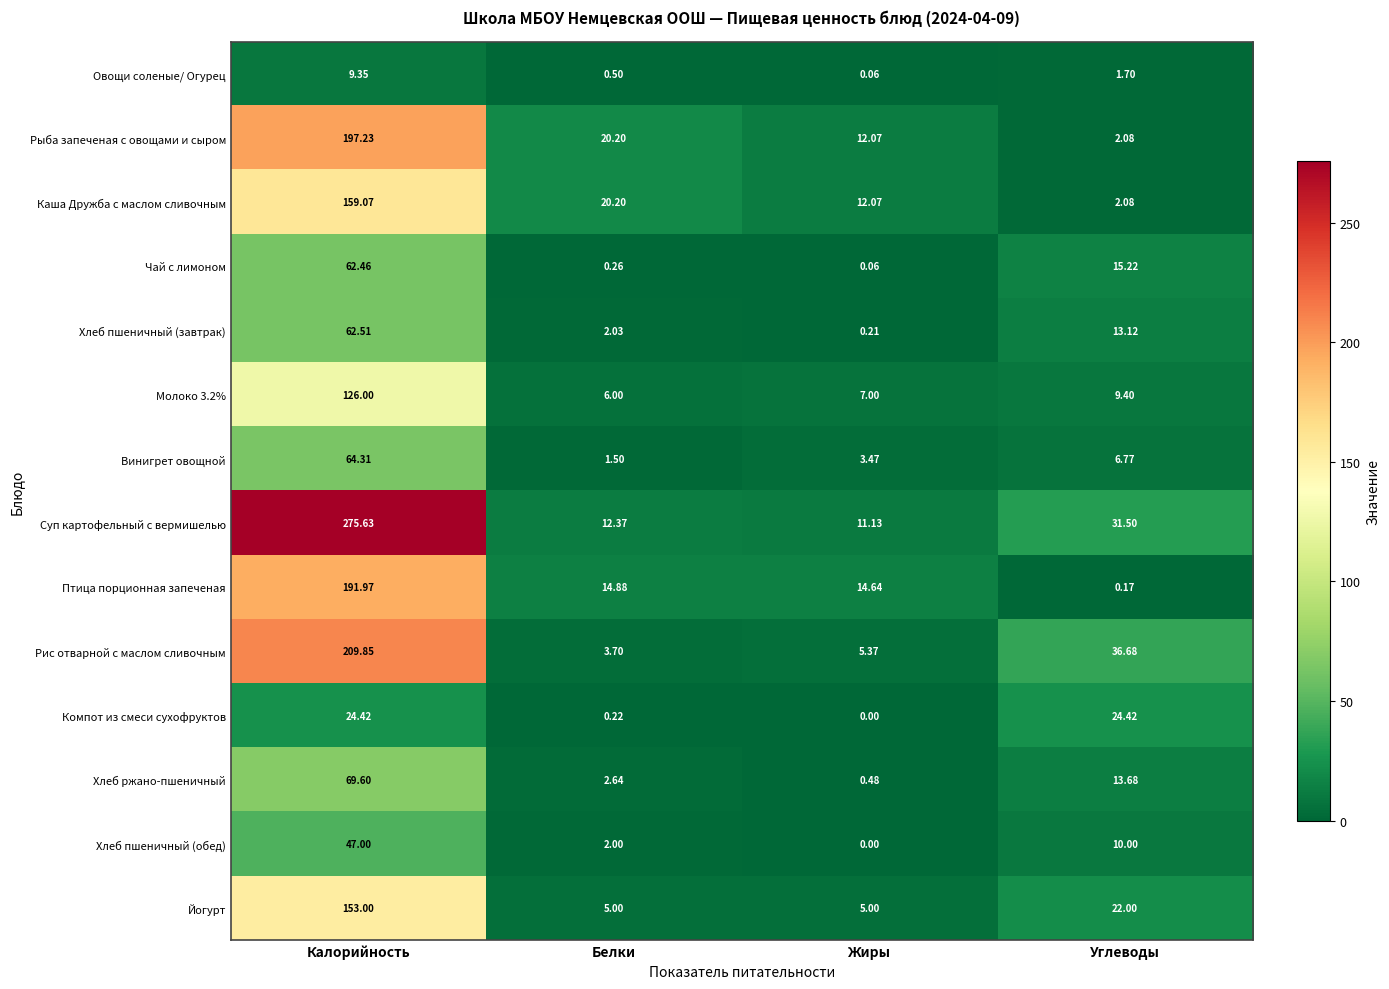

Where is Рис отварной с маслом сливочным nearest to the value 106?

Углеводы